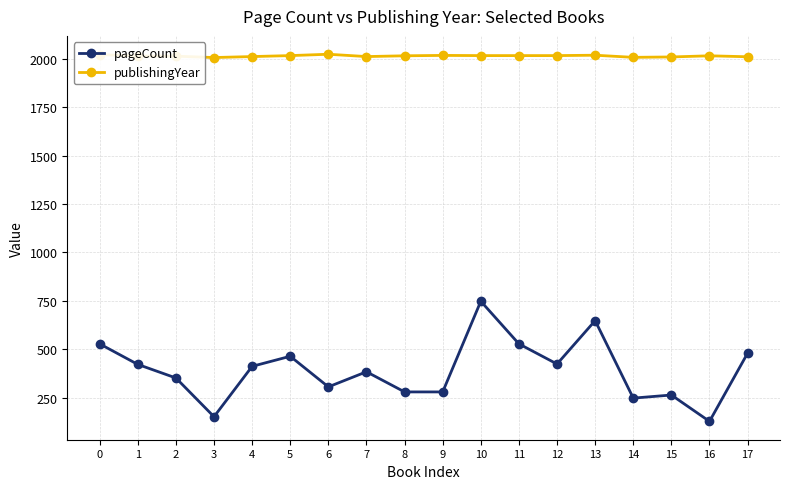

What is the average value of the publishingYear series?

2014